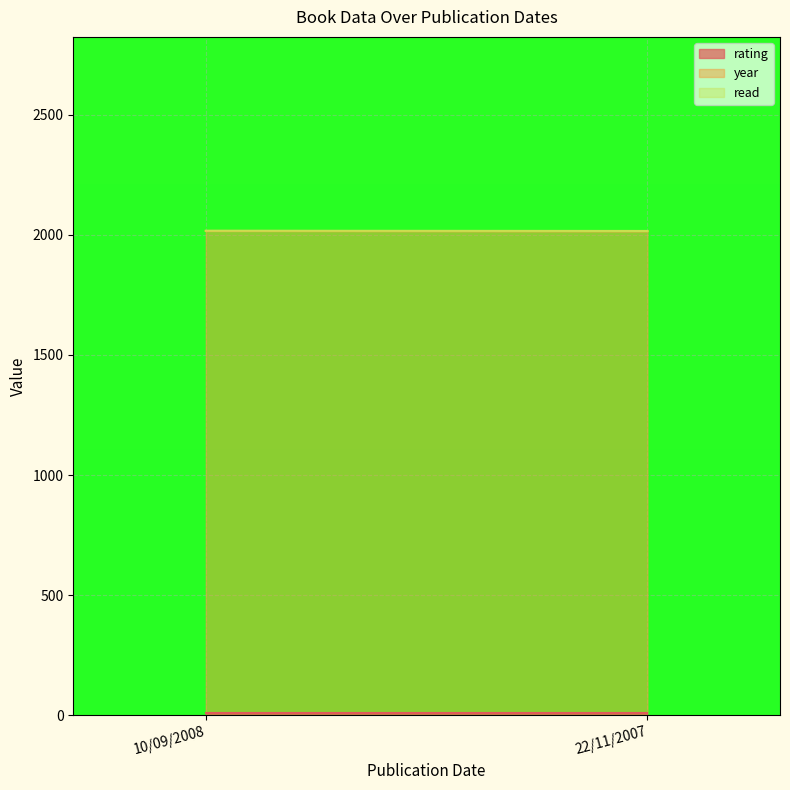

What is the minimum value shown in the chart?

1